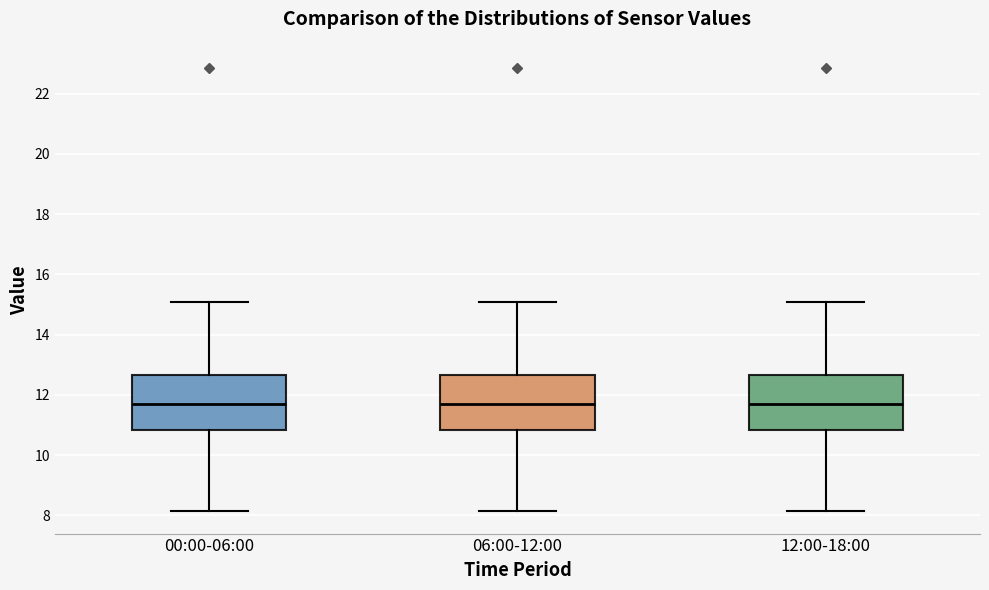

Reading left to right, read every box against the y-axis: the position of its median line, the range the box covers, and the ends of its whiskers. The values are not printed on the chart, so give them approximately, as read against the axis.

00:00-06:00: median 11.8, box 10.8 to 12.6, whiskers 8.2 to 15.0
06:00-12:00: median 11.8, box 10.8 to 12.6, whiskers 8.2 to 15.0
12:00-18:00: median 11.8, box 10.8 to 12.6, whiskers 8.2 to 15.0